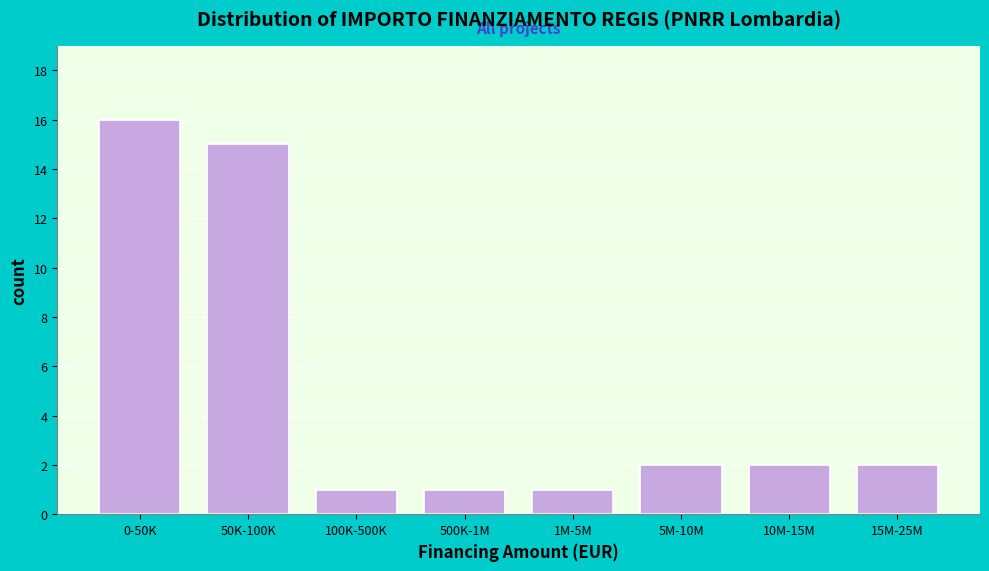

Reading left to right, extract all data points from this chart.

0-50K=16	50K-100K=15	100K-500K=1	500K-1M=1	1M-5M=1	5M-10M=2	10M-15M=2	15M-25M=2